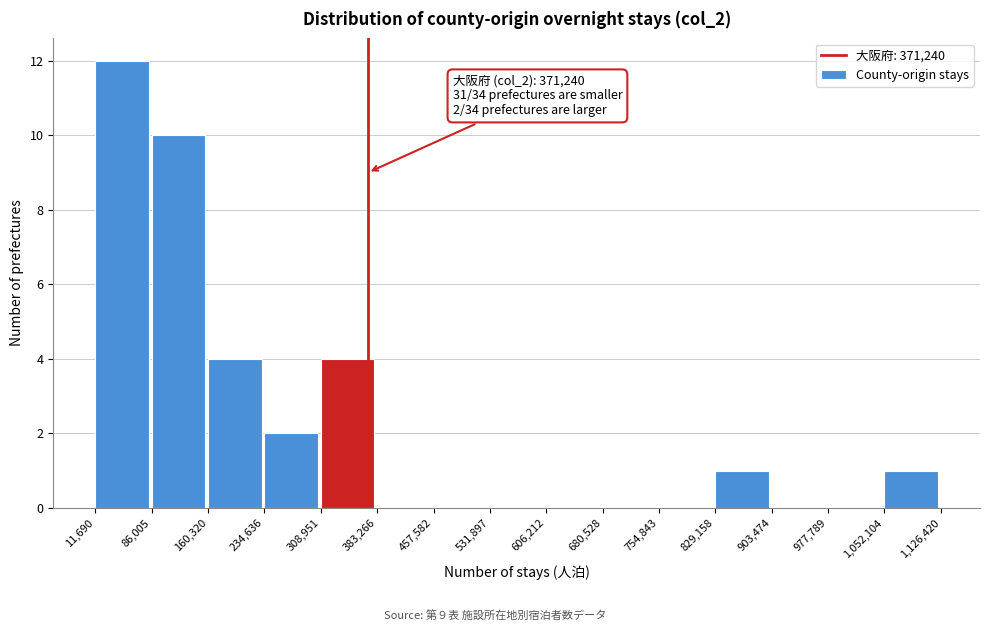

Which range on the x-axis has the tallest bar?

11,690 to 86,005